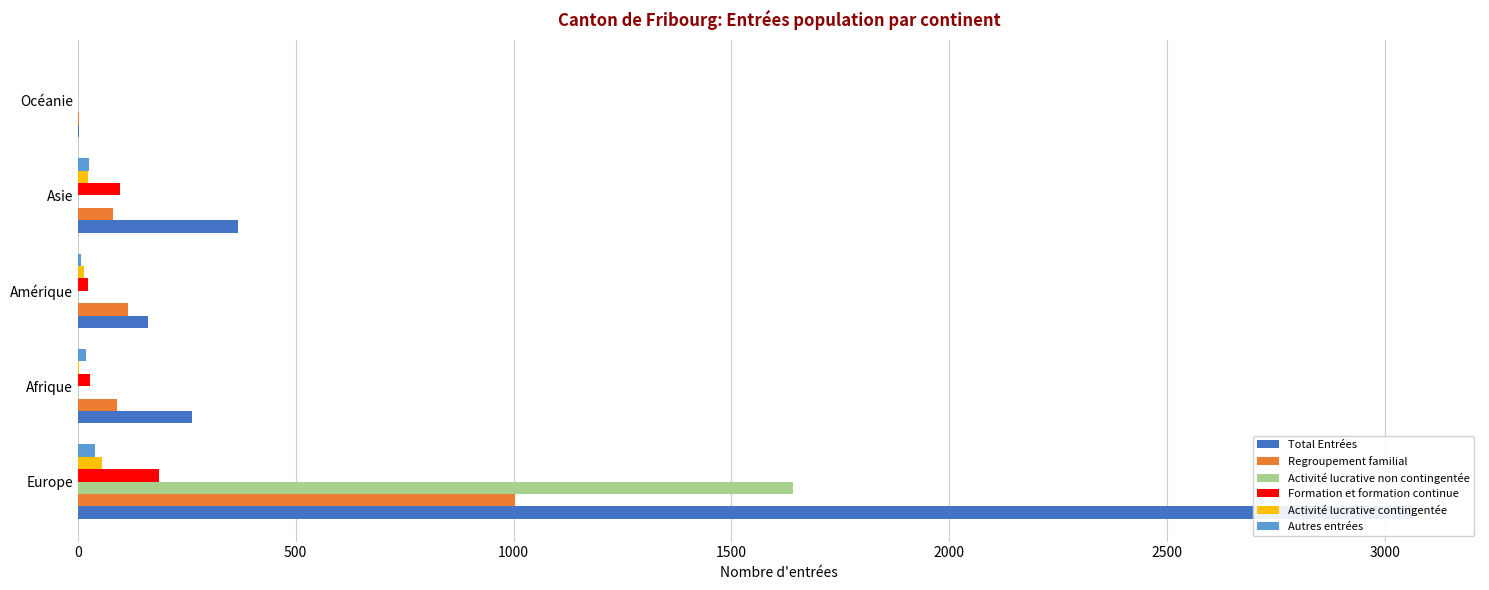

List the series in order of their peak value, lowest first.

Autres entrées, Activité lucrative contingentée, Formation et formation continue, Regroupement familial, Activité lucrative non contingentée, Total Entrées